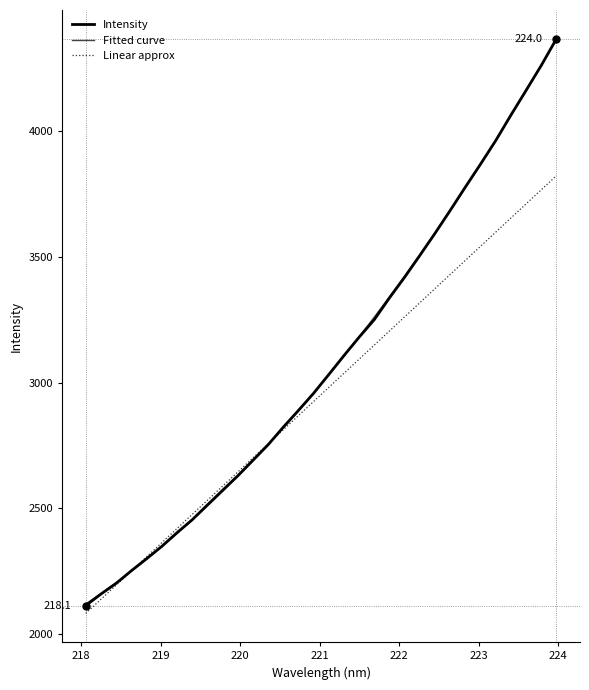

What is the smallest value displayed?

2082.5